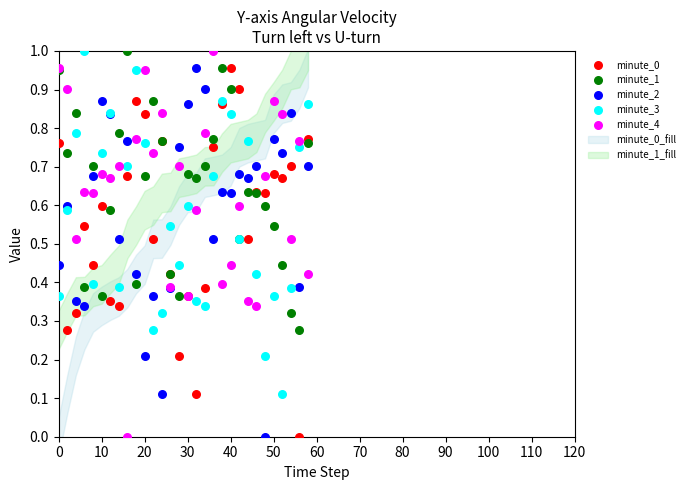

Which series has the largest Y range (max minus min)?

minute_4